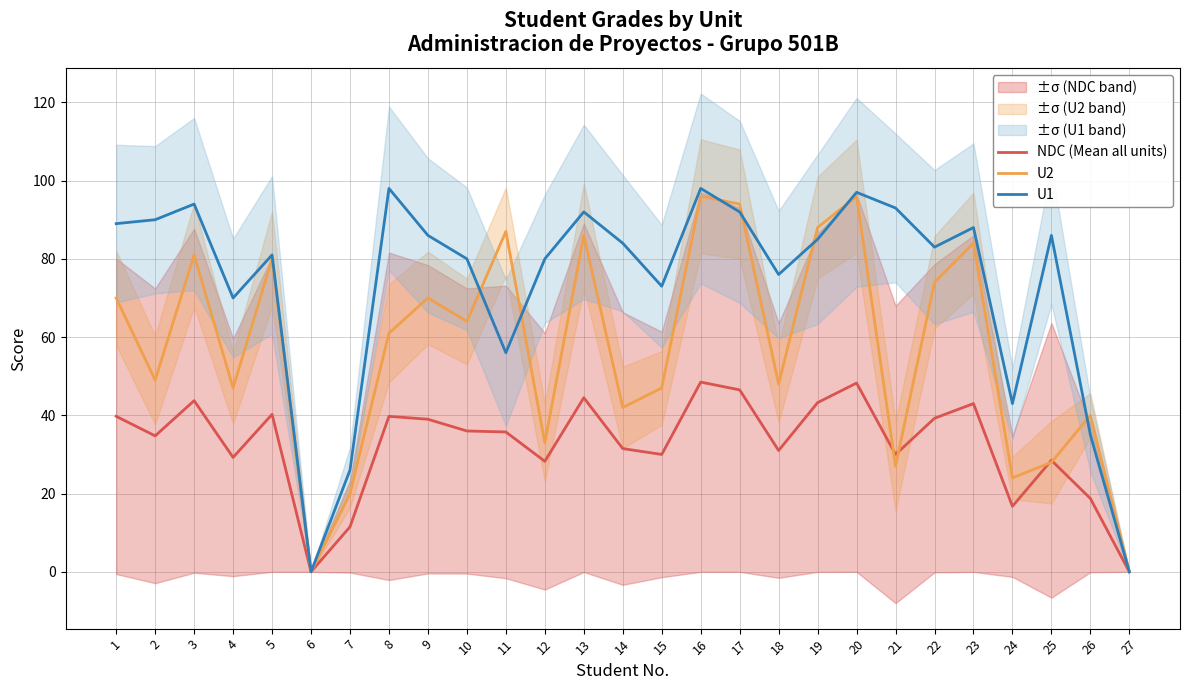

Which series ends up on top after the final intersection of U2 and U1?

U2